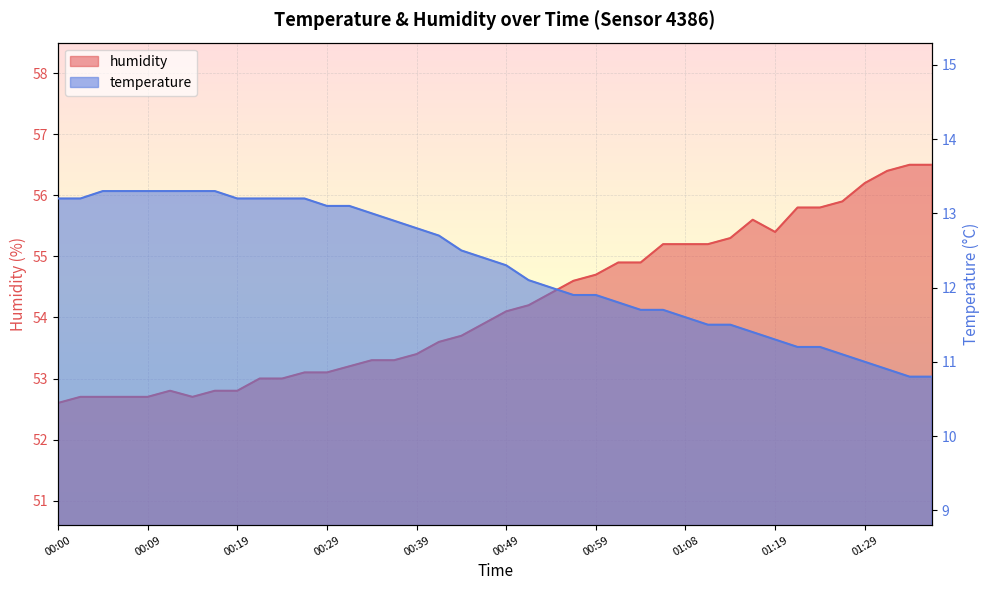

What is the highest value of the temperature series?

13.3